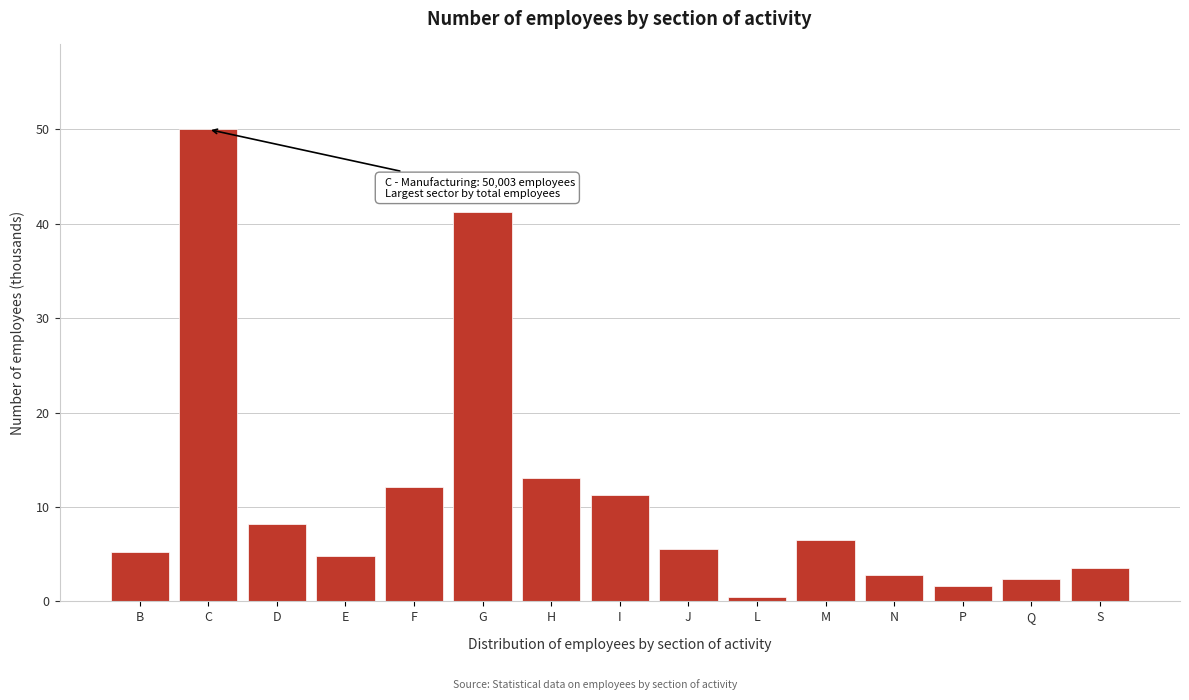

Reading left to right, extract all data points from this chart.

5.2	50.0	8.2	4.9	12.1	41.2	13.0	11.2	5.6	0.5	6.5	2.8	1.6	2.4	3.5